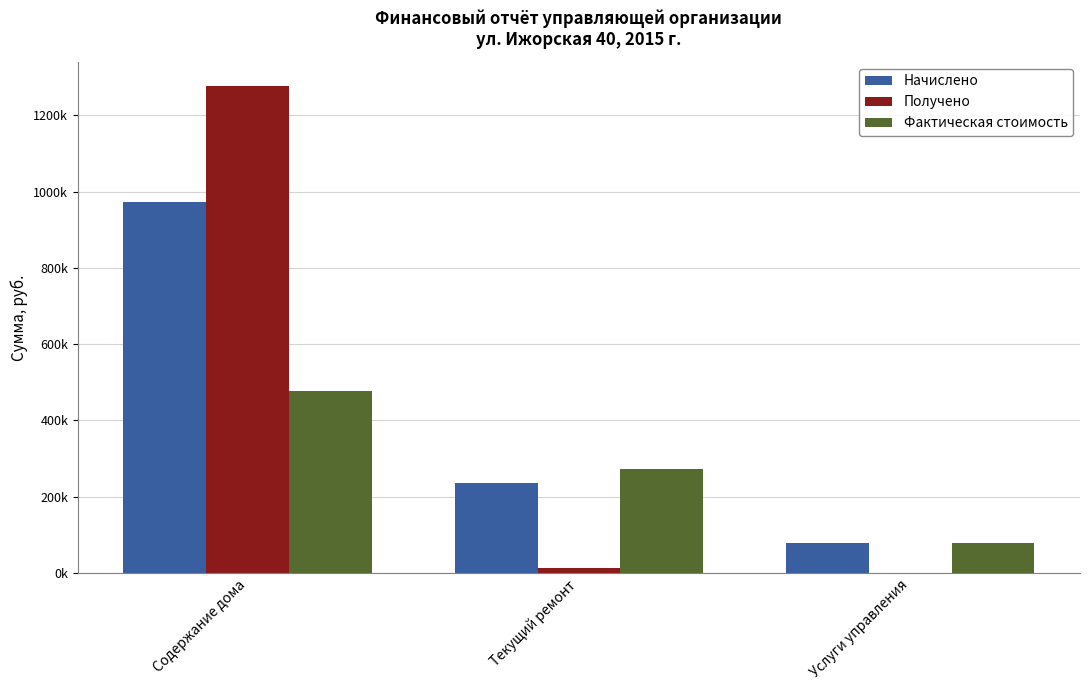

Rank the categories by Получено value from lowest to highest.

Услуги управления, Текущий ремонт, Содержание дома